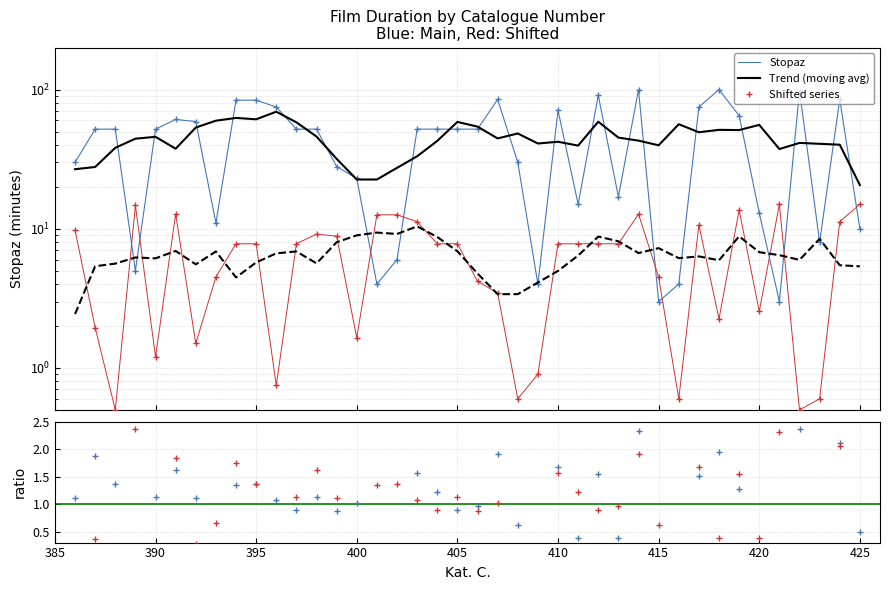

Does the chart have visible grid lines?

Yes